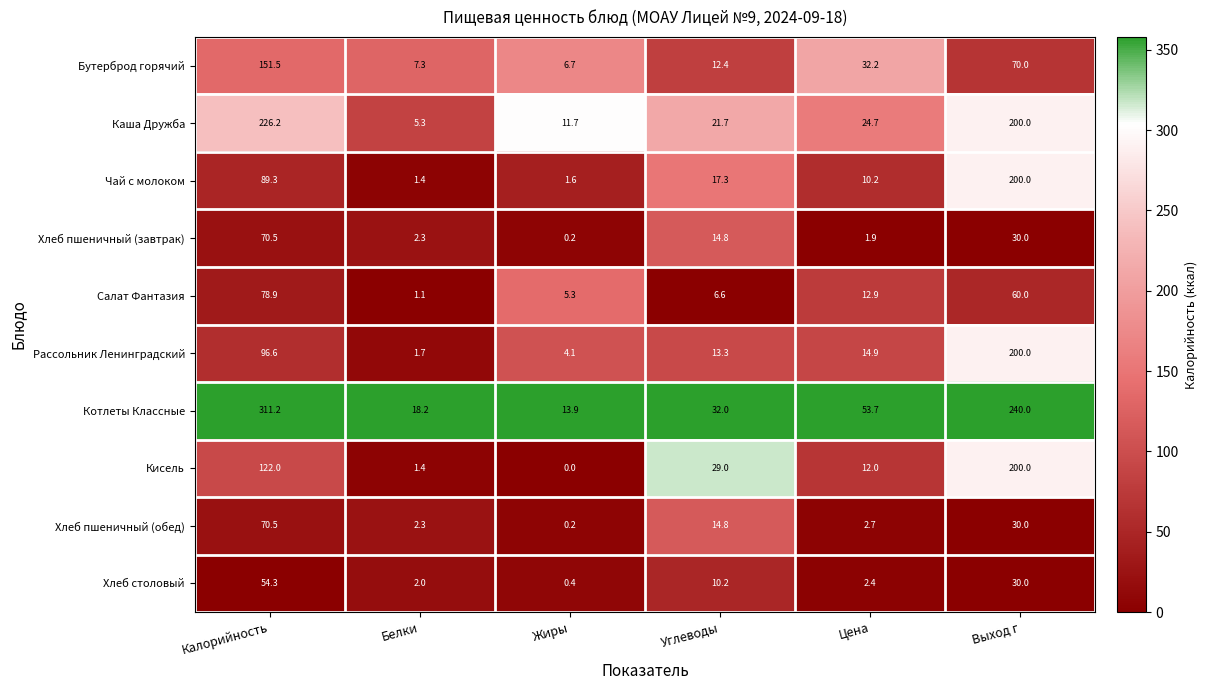

Which series changed the most between Белки and Углеводы?

Кисель